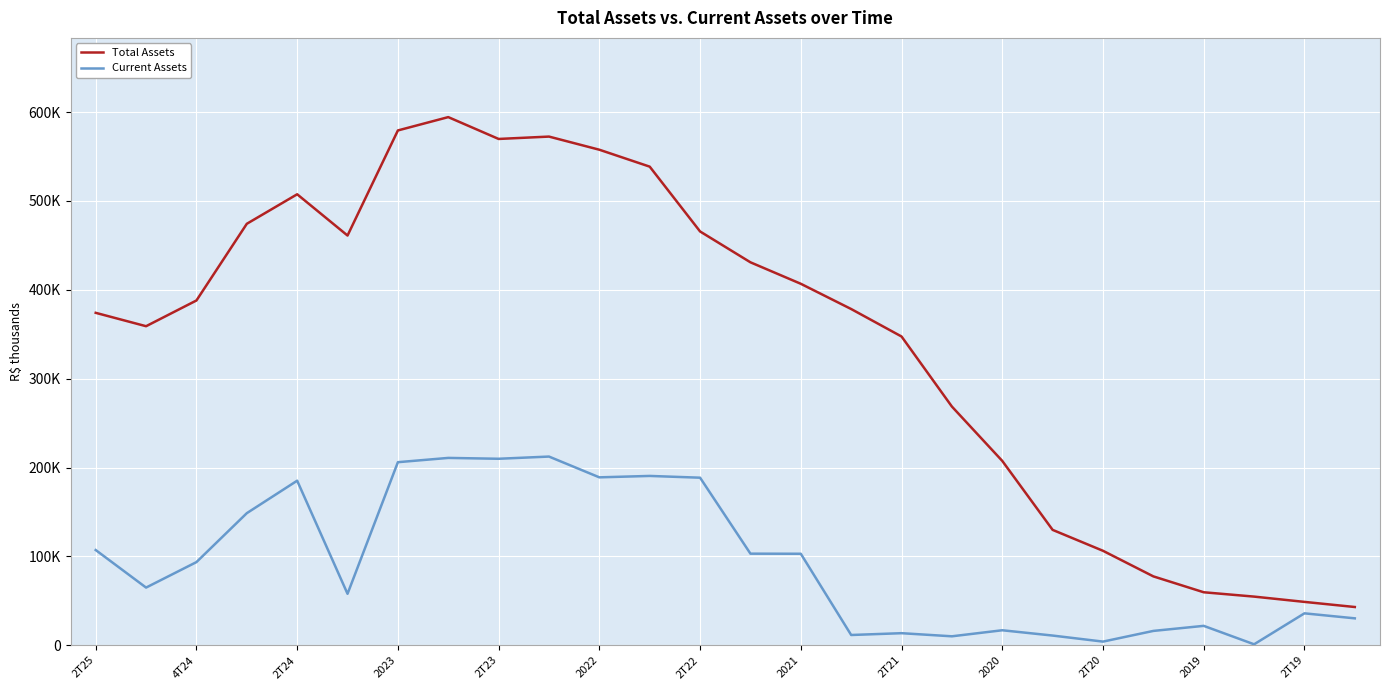

Does the chart display data point markers on the line(s)?

No